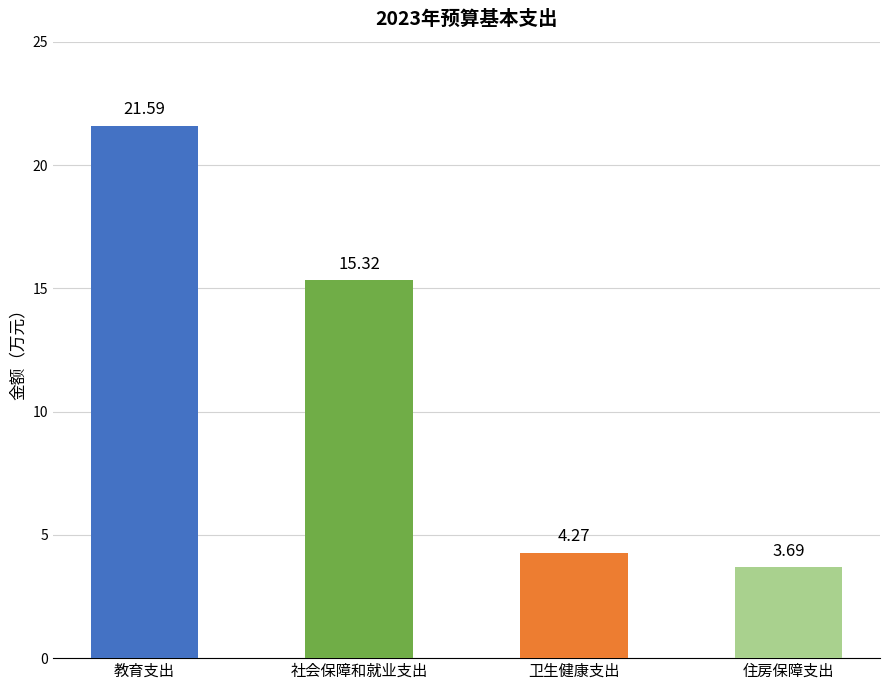

How many bars are there in total?

4